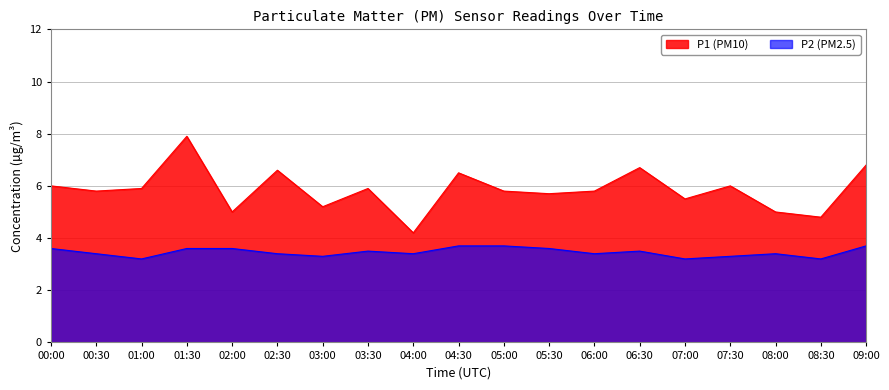

True or false: P2 and P1 cross at least once.

False